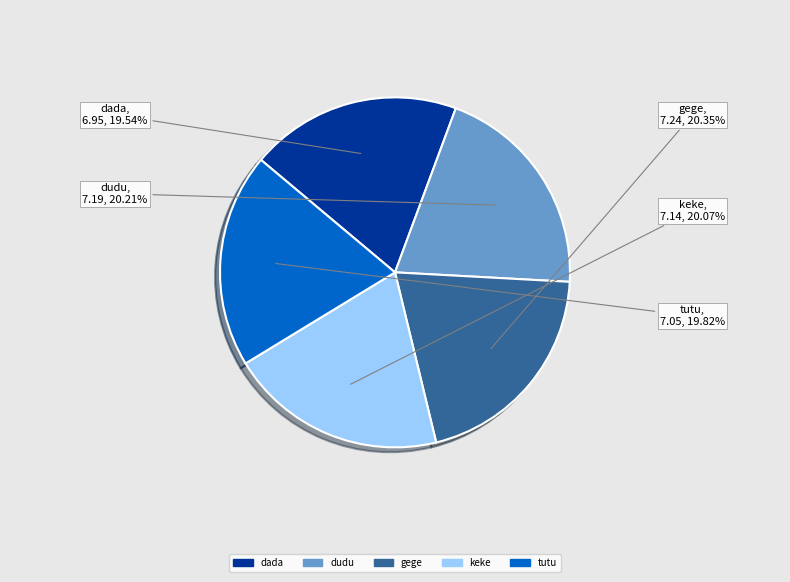

Is gege the majority of the pie?

No